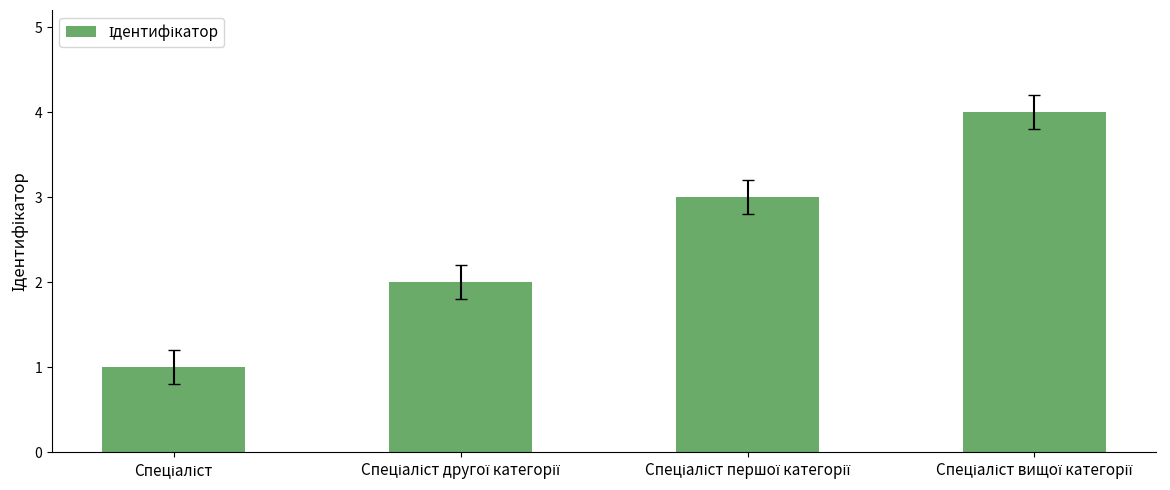

What is the difference between the maximum and minimum values?

3